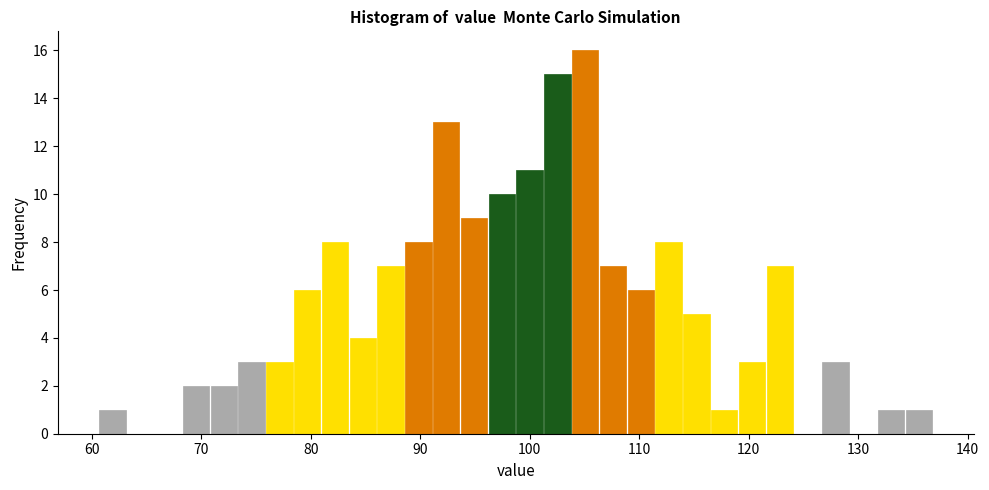

Around what value on the x-axis is the tallest bar? Give the approximate position of its centre, as read against the axis.

105